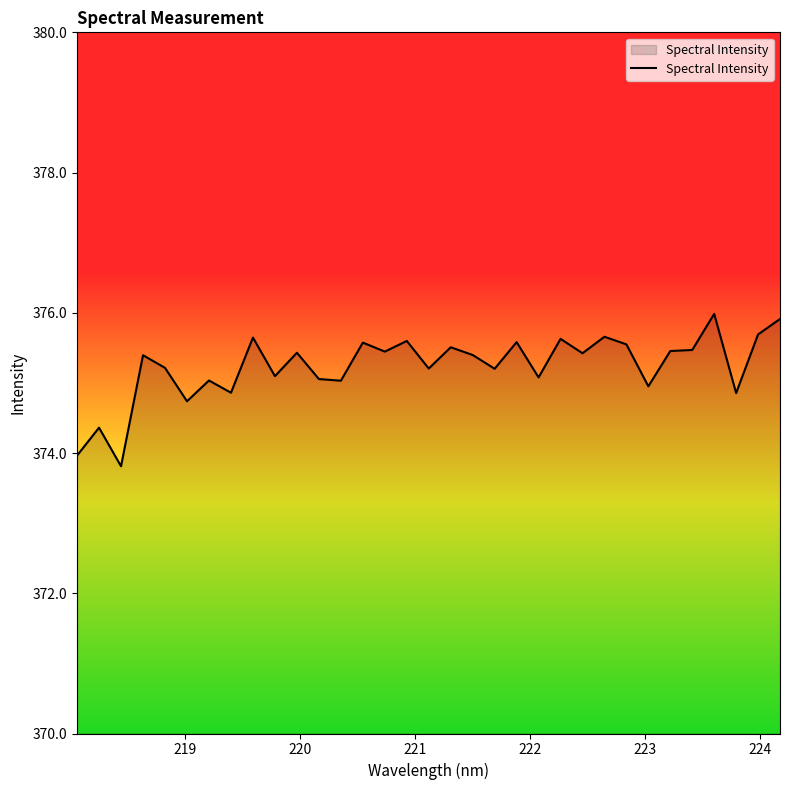

What is the difference between the maximum and minimum values?

2.2